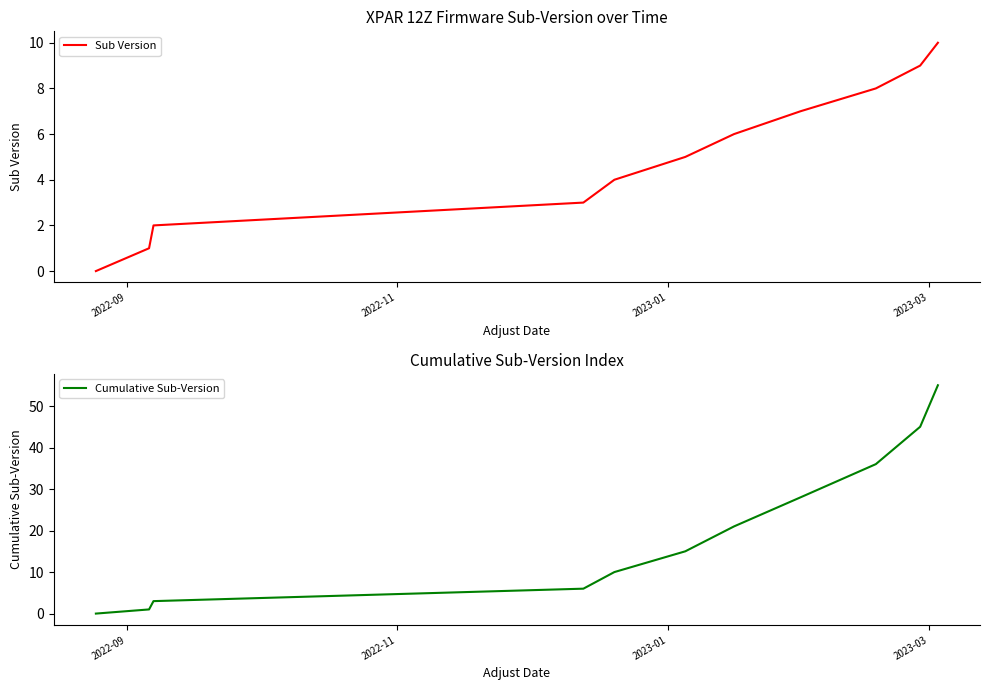

How many series are shown in this chart?

2